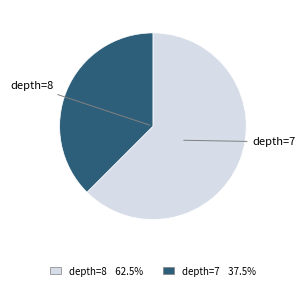

Does any single category account for the majority?

Yes